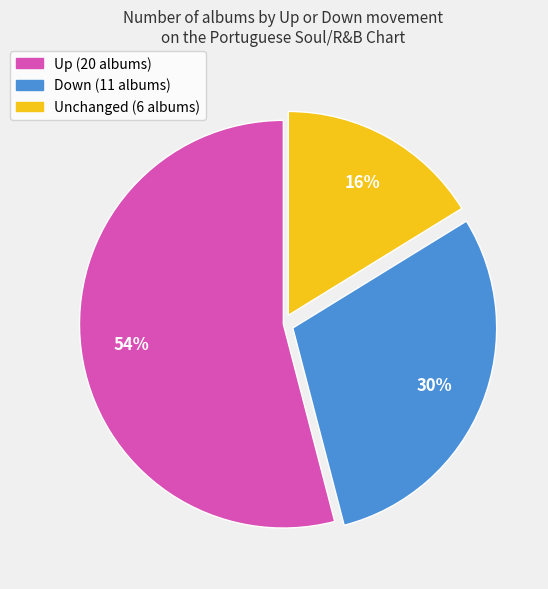

Is there a majority slice in this chart?

Yes